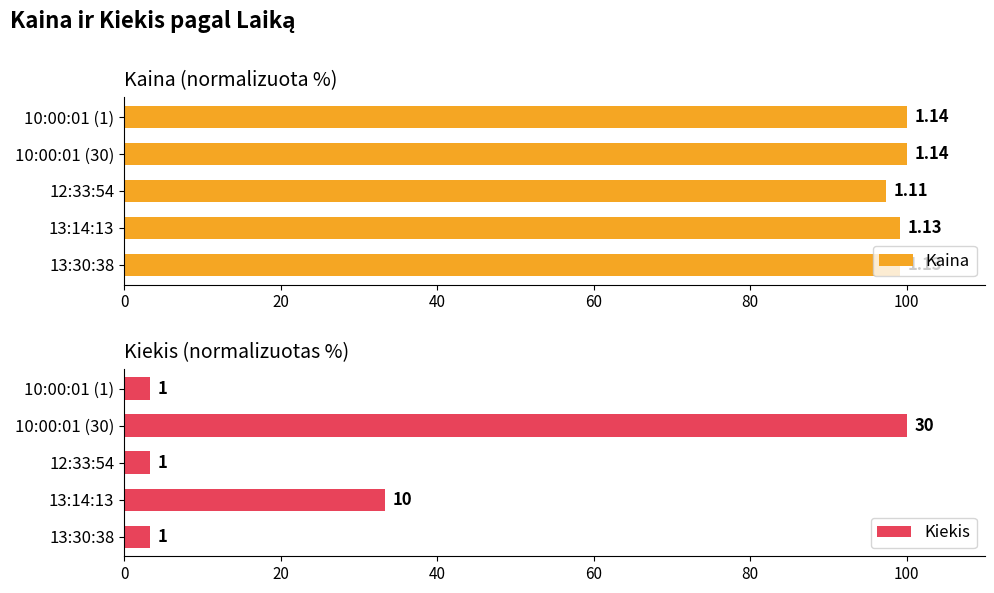

What is the greatest value displayed?

100.0